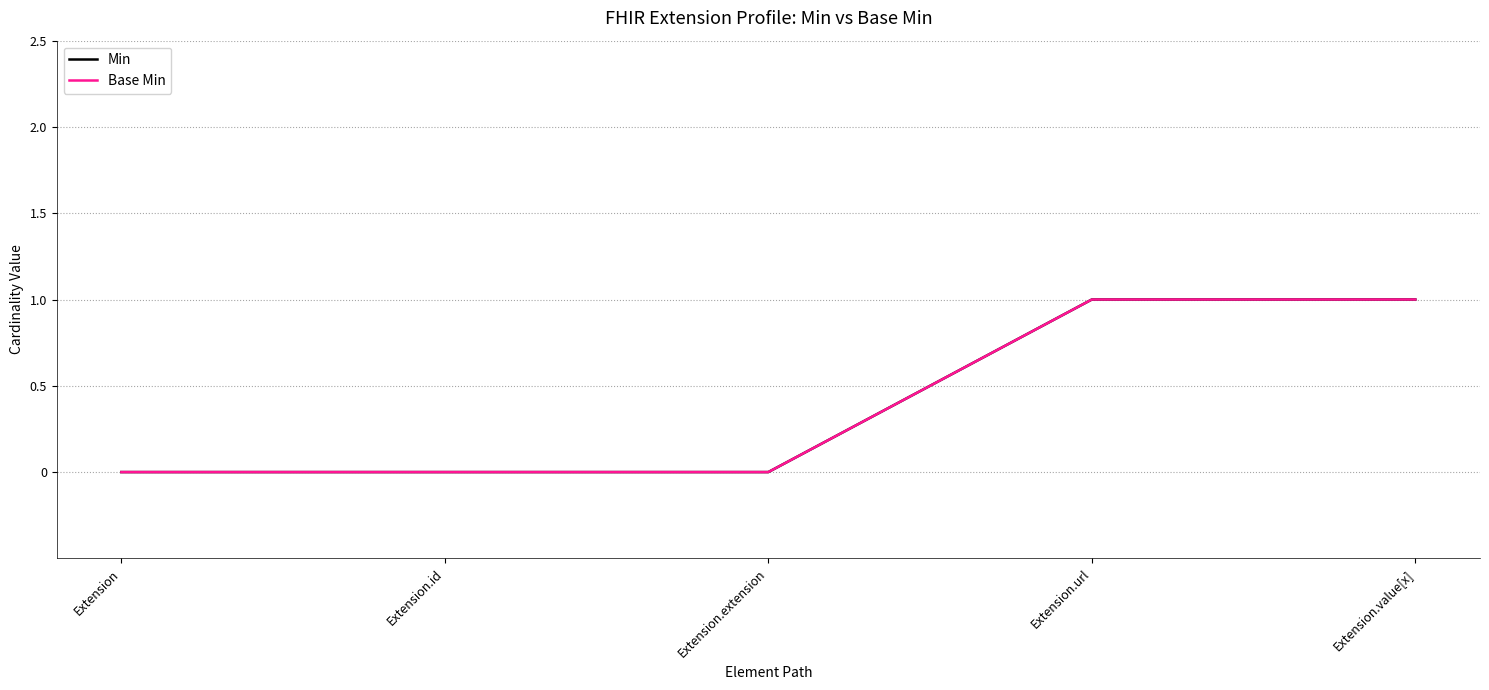

Is this an area chart (filled region under the line)?

No